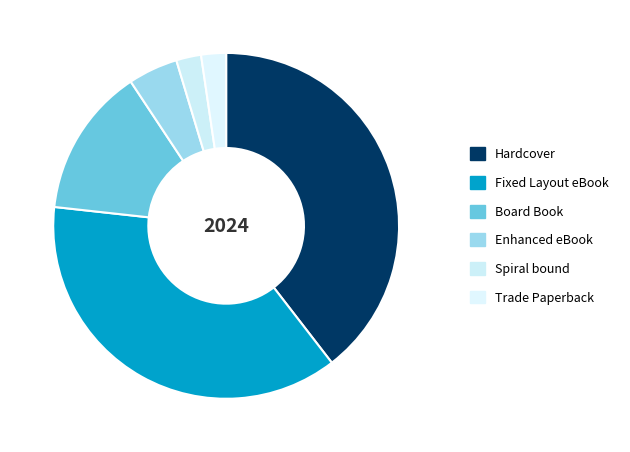

What is the change in value from Fixed Layout eBook to Spiral bound?

-15